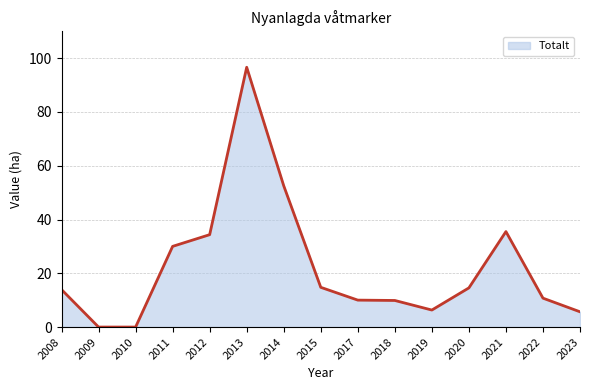

At which label is the value closest to 48?

2014